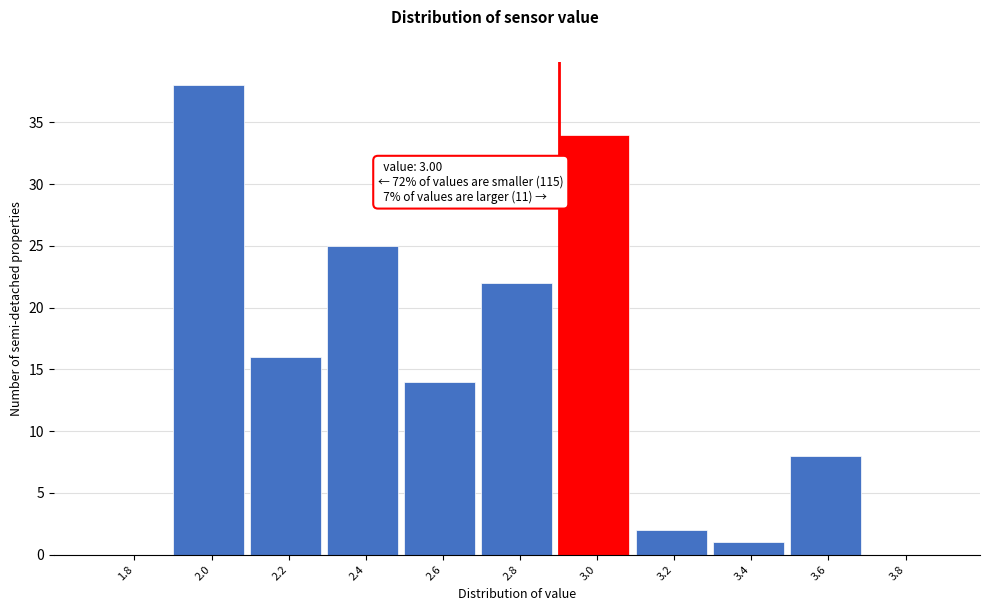

Reading left to right, transcribe all the data shown in this chart.

1.8=0	2.0=38	2.2=16	2.4=25	2.6=14	2.8=22	3.0=34	3.2=2	3.4=1	3.6=8	3.8=0